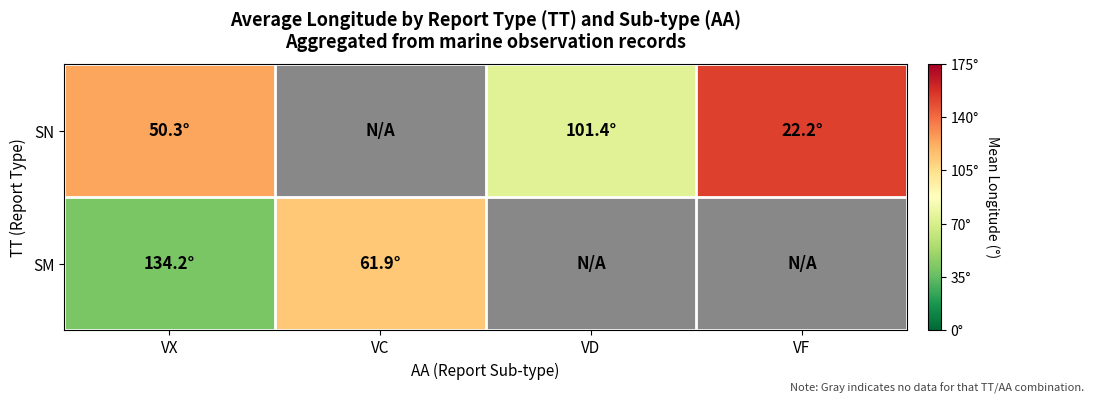

Which series has the largest total across all categories?

SN